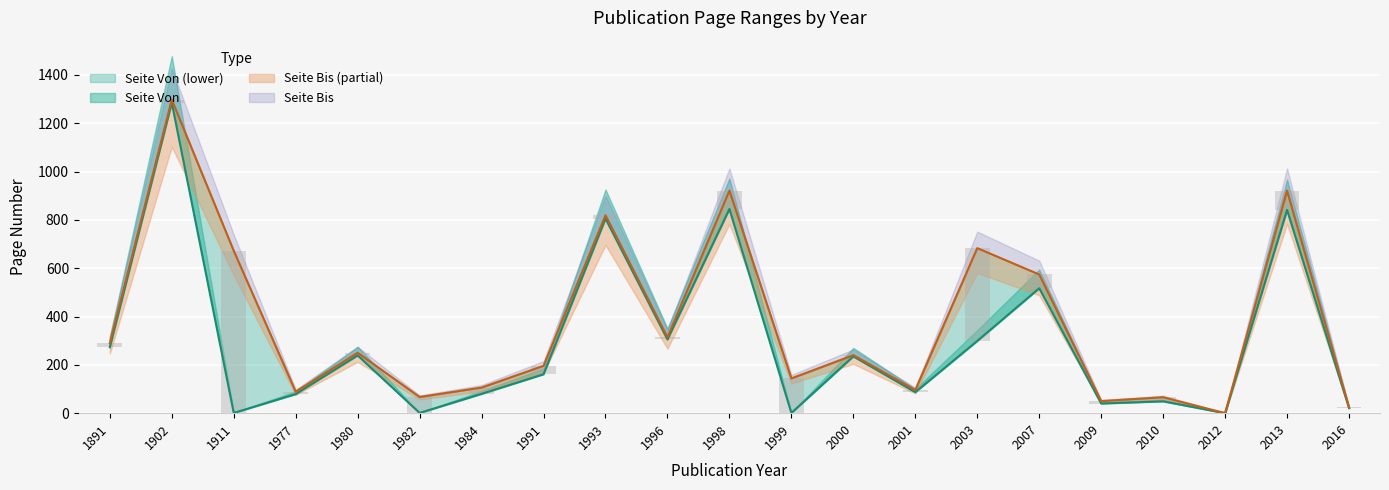

At which label is Seite Bis closest to 648?

1911